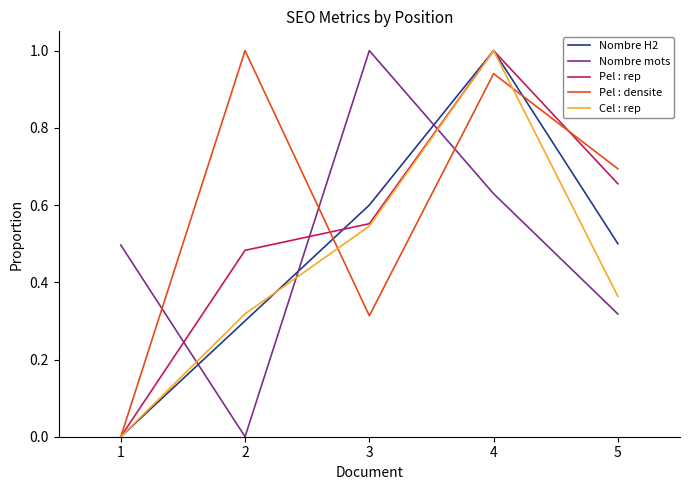

Which category has the highest value in the Nombre H2 series?

4